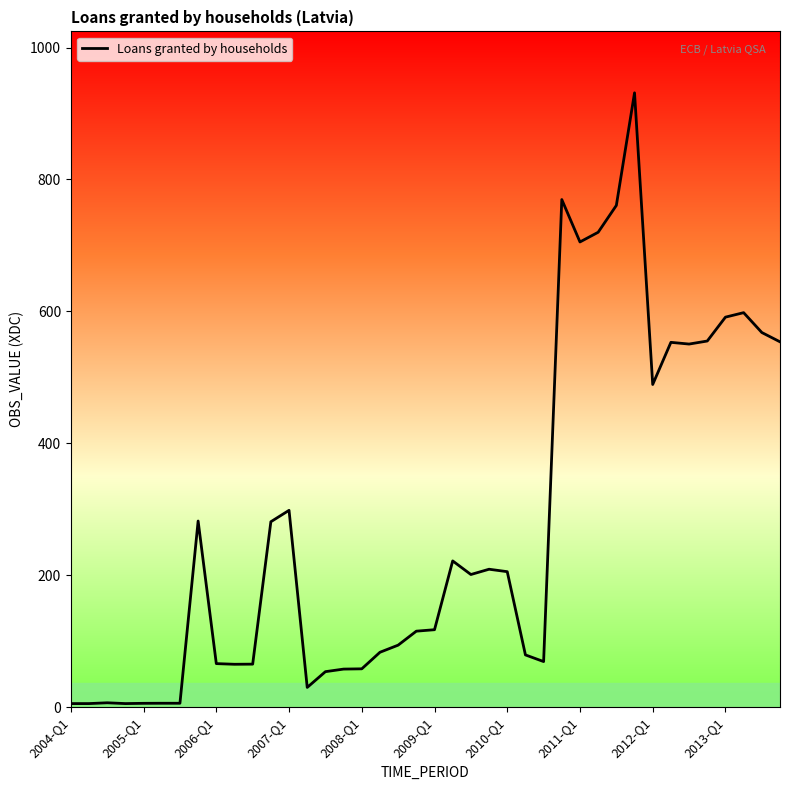

What is the difference between the maximum and minimum values?

926.0